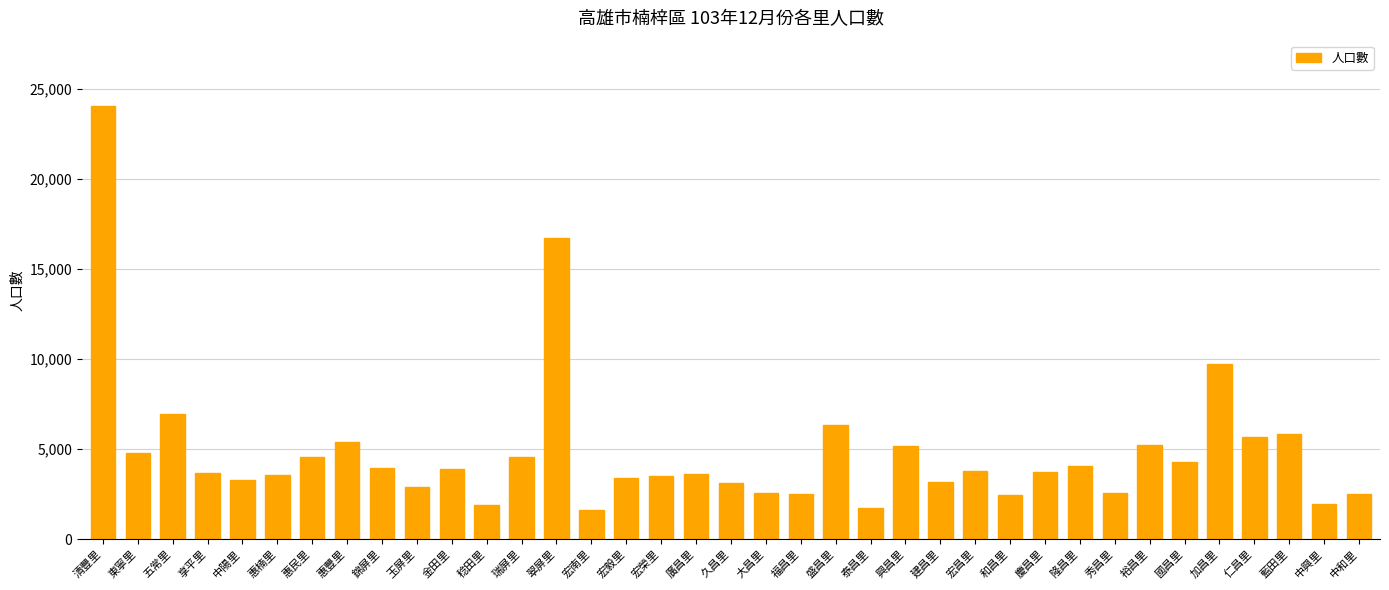

Where does the data first go above 3748?

清豐里